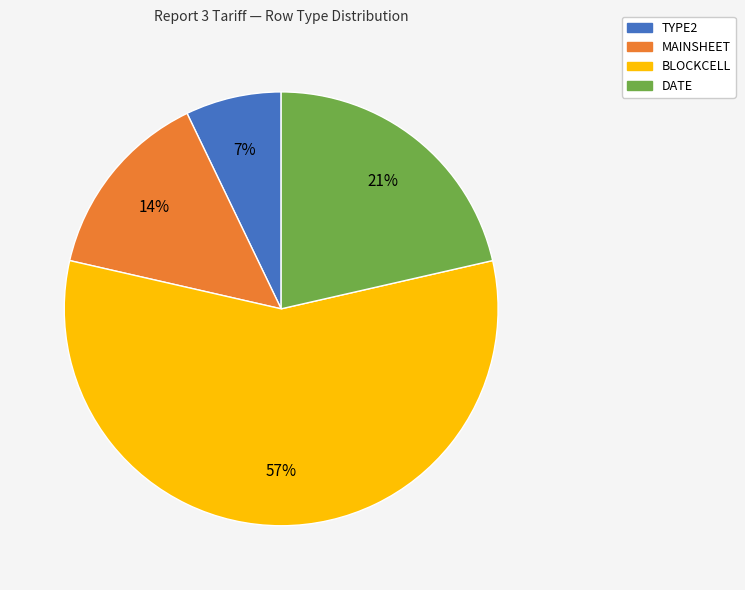

The MAINSHEET slice represents 9% of the pie. True or false?

False